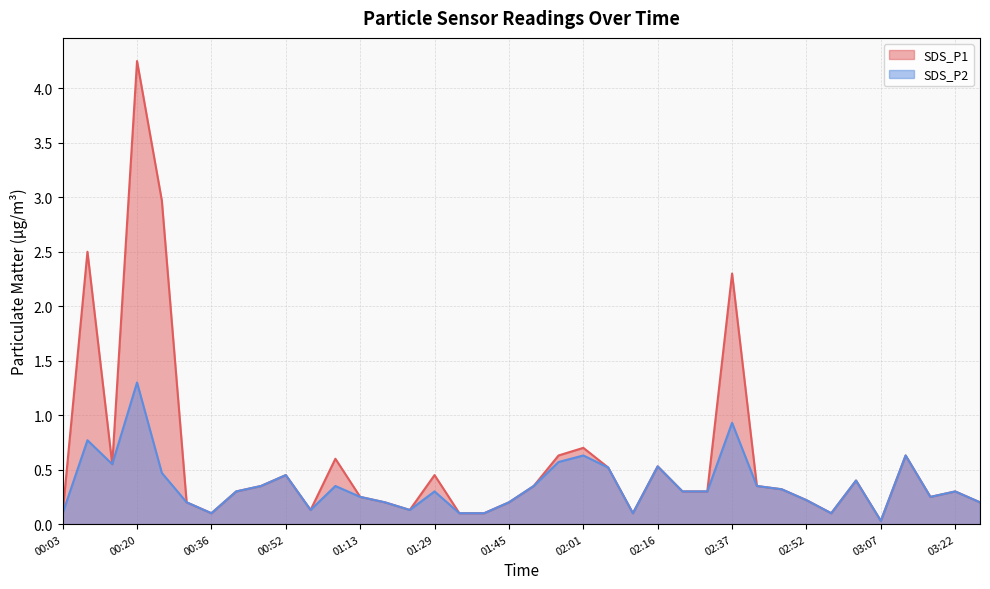

Read the SDS_P1 value at 01:29.

0.5